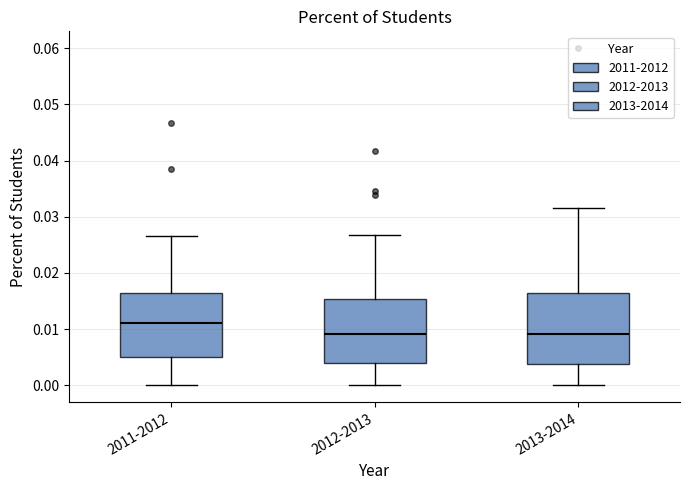

Where does the median line of the box for 2013-2014 sit on the y-axis? The values are not printed on the chart, so give them approximately, as read against the axis.

0.009